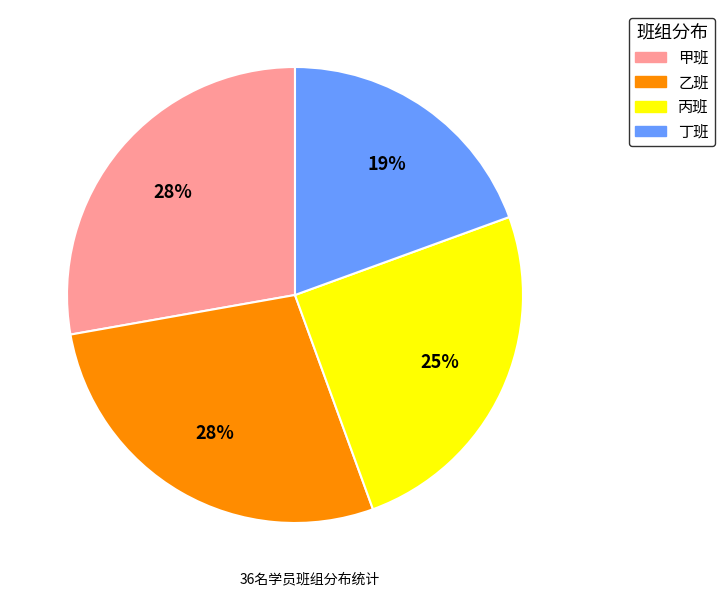

Is there a majority slice in this chart?

No